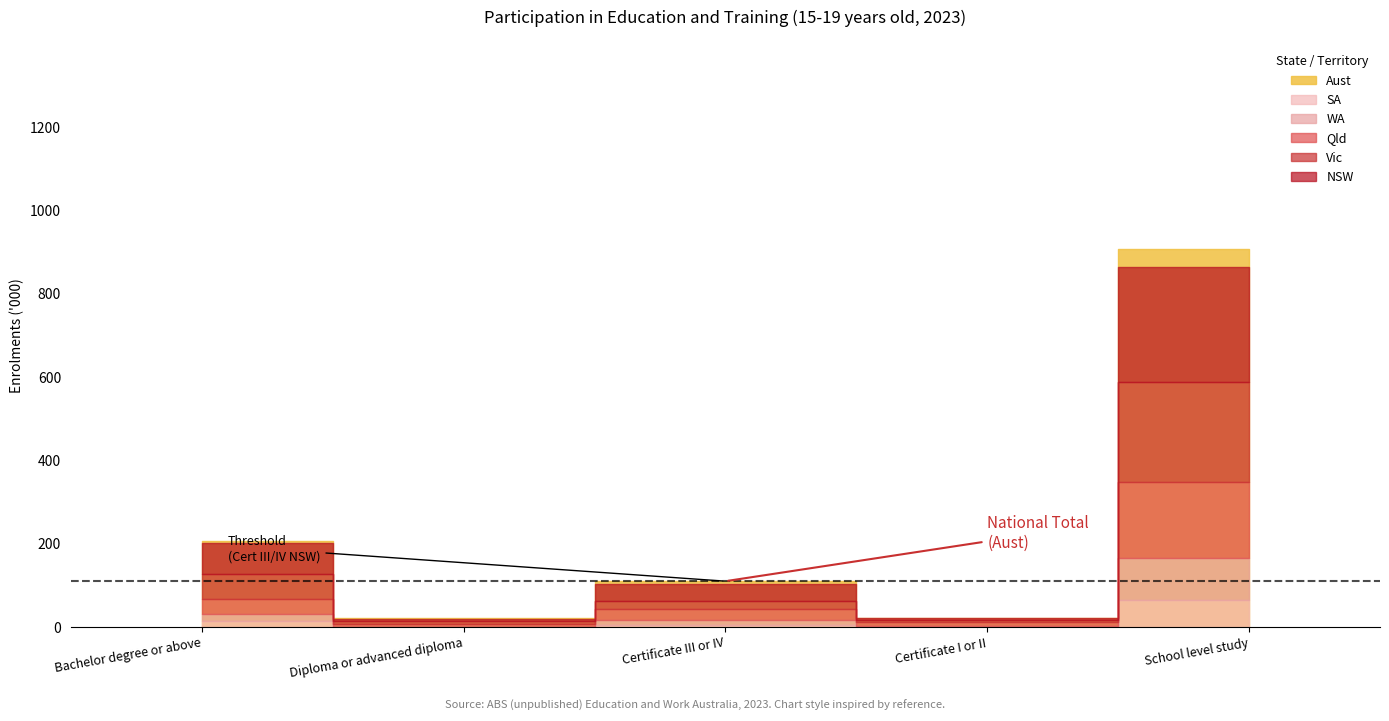

What is the highest value of the SA series?

65.6